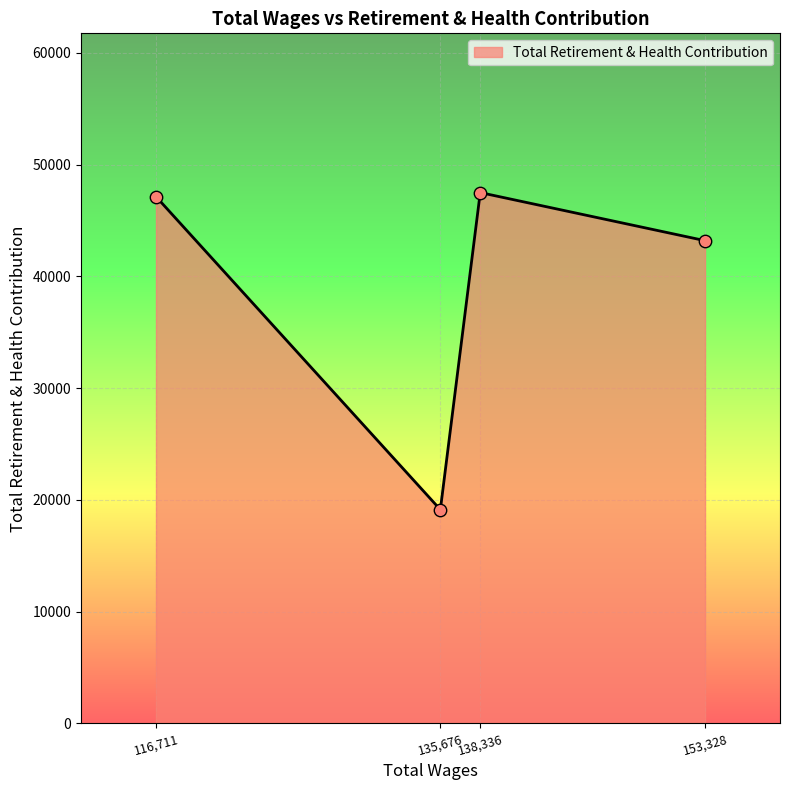

What is the change in value from 135,676 to 153,328?

+24073